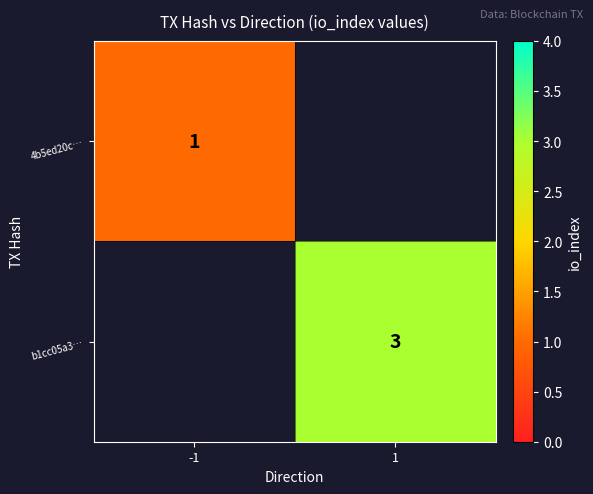

True or false: 4b5ed20c… has a value of 2 at -1.

False